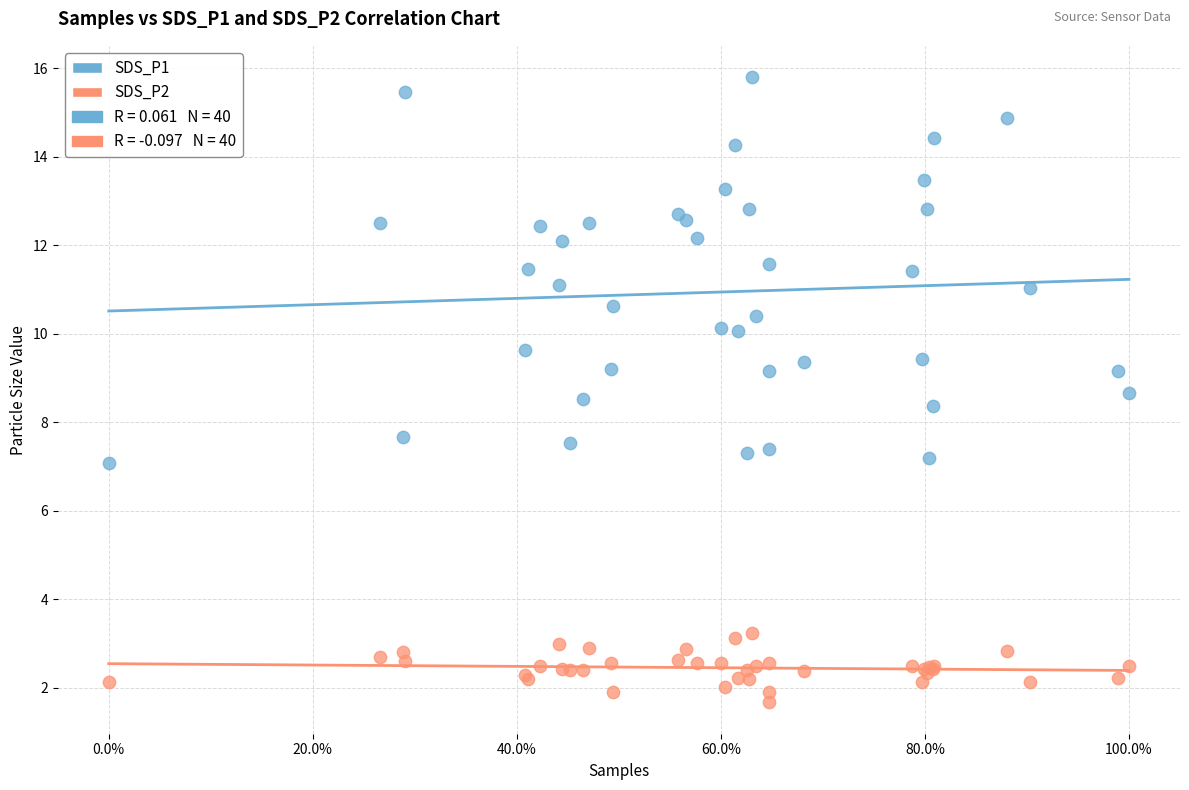

Which series contains the highest Y value?

SDS_P1